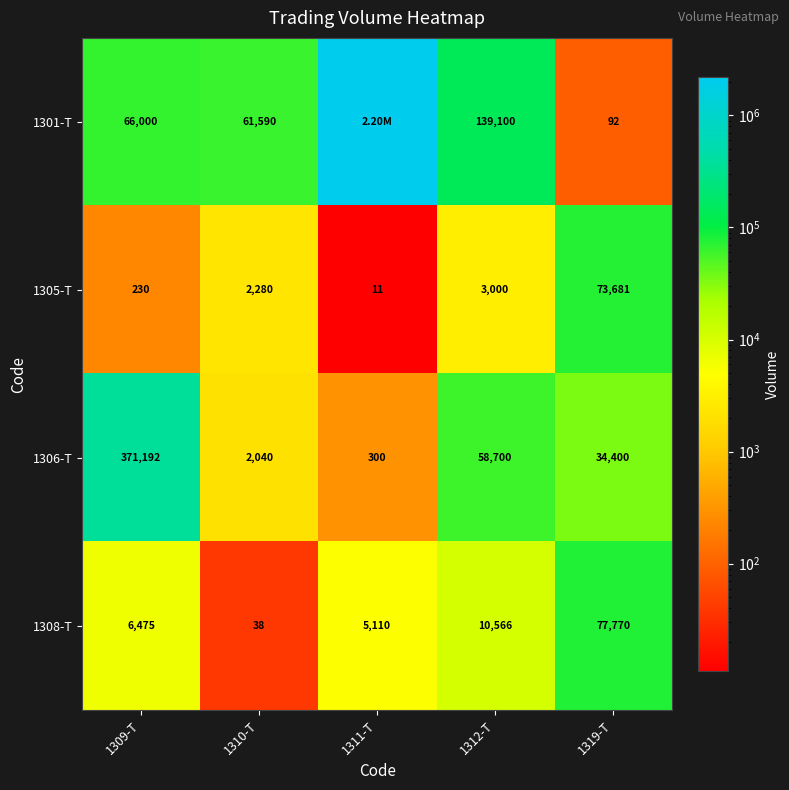

Rank the series at 1312-T from lowest to highest value.

1305-T, 1308-T, 1306-T, 1301-T